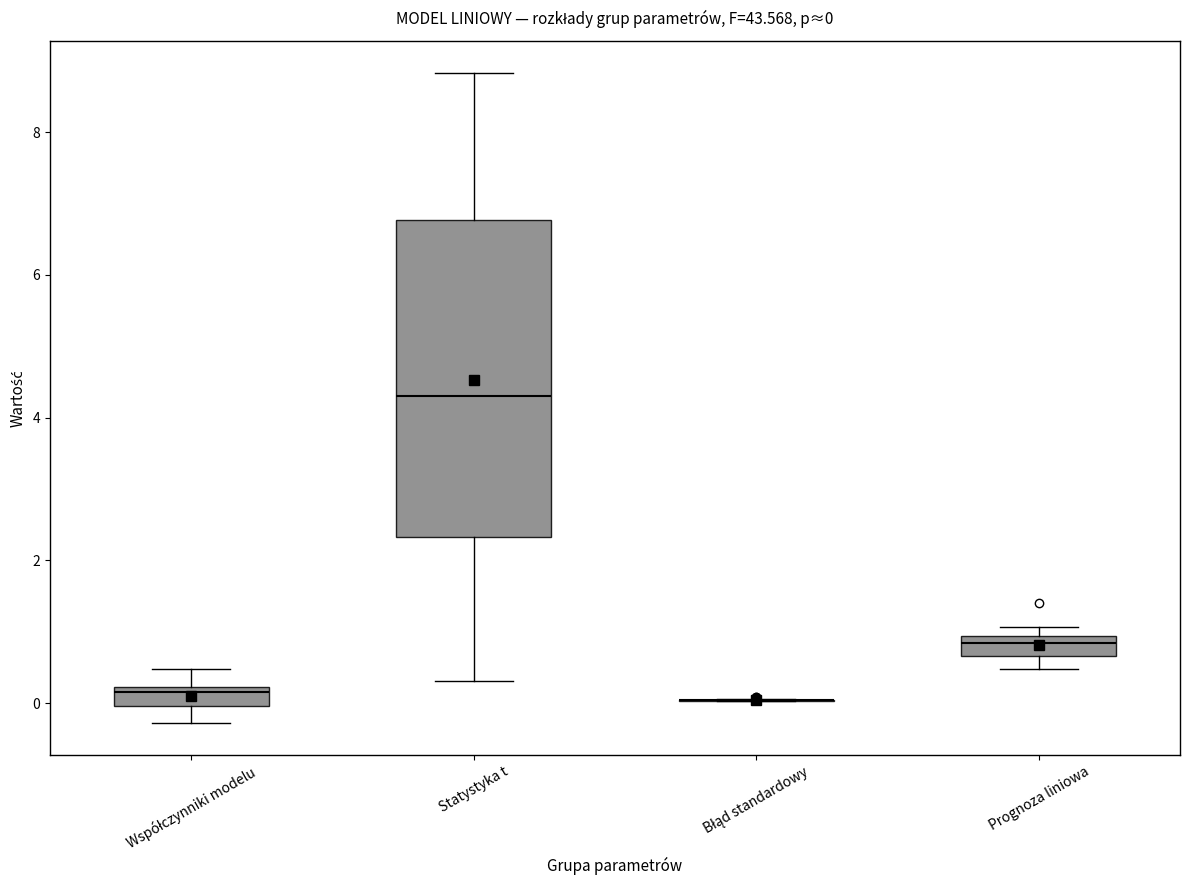

Comparing the boxes themselves (not the whiskers), which one is the tallest?

Statystyka t